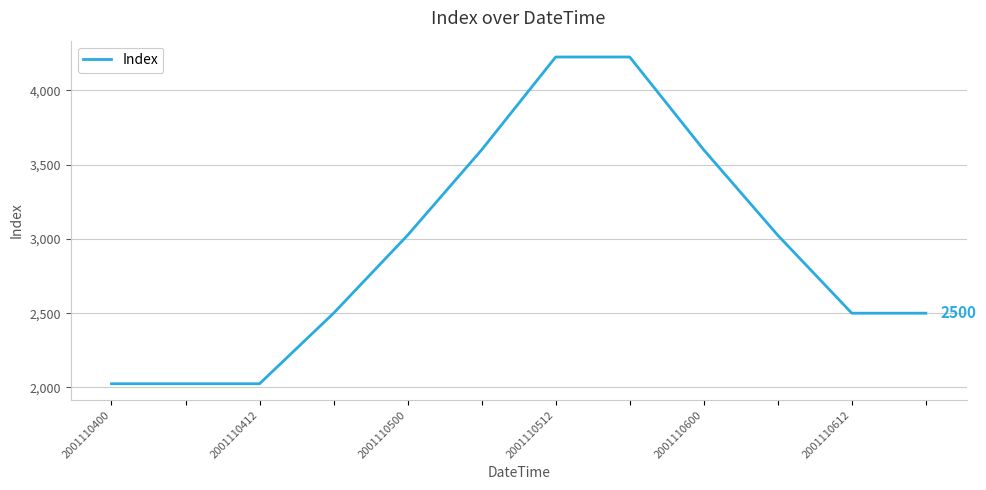

What is the difference between the maximum and minimum values?

2200